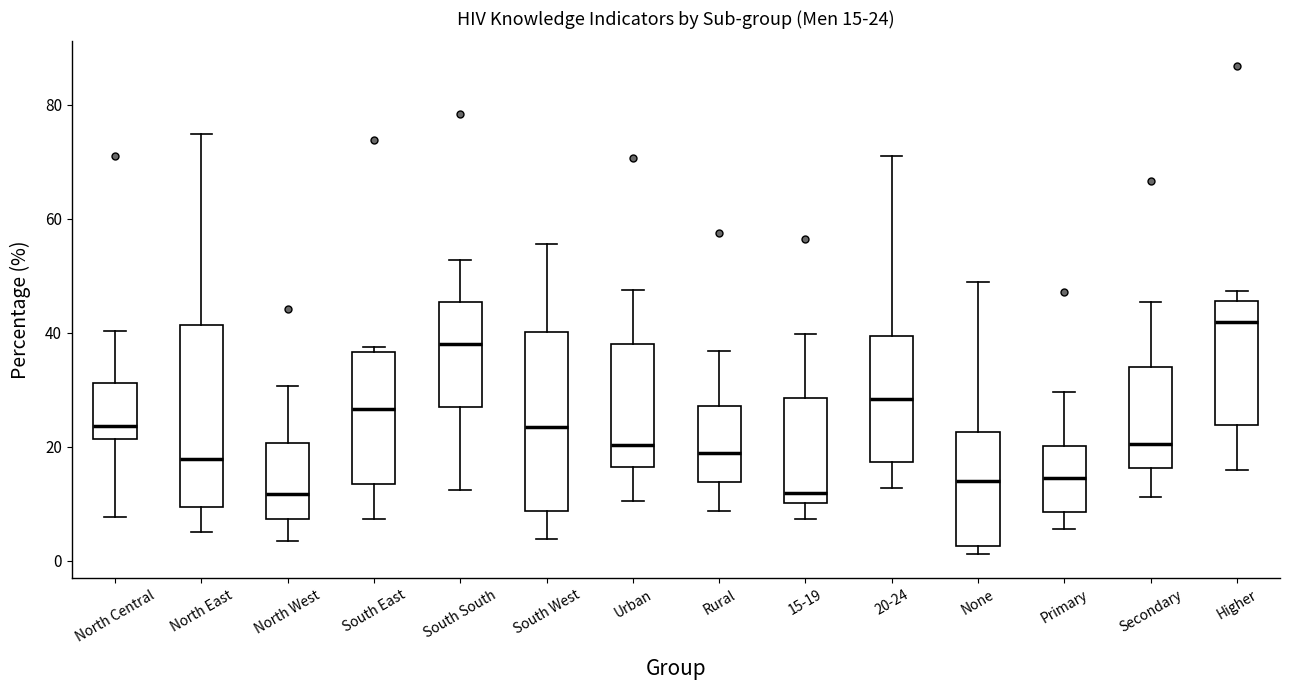

Which box's median line is the highest?

Higher